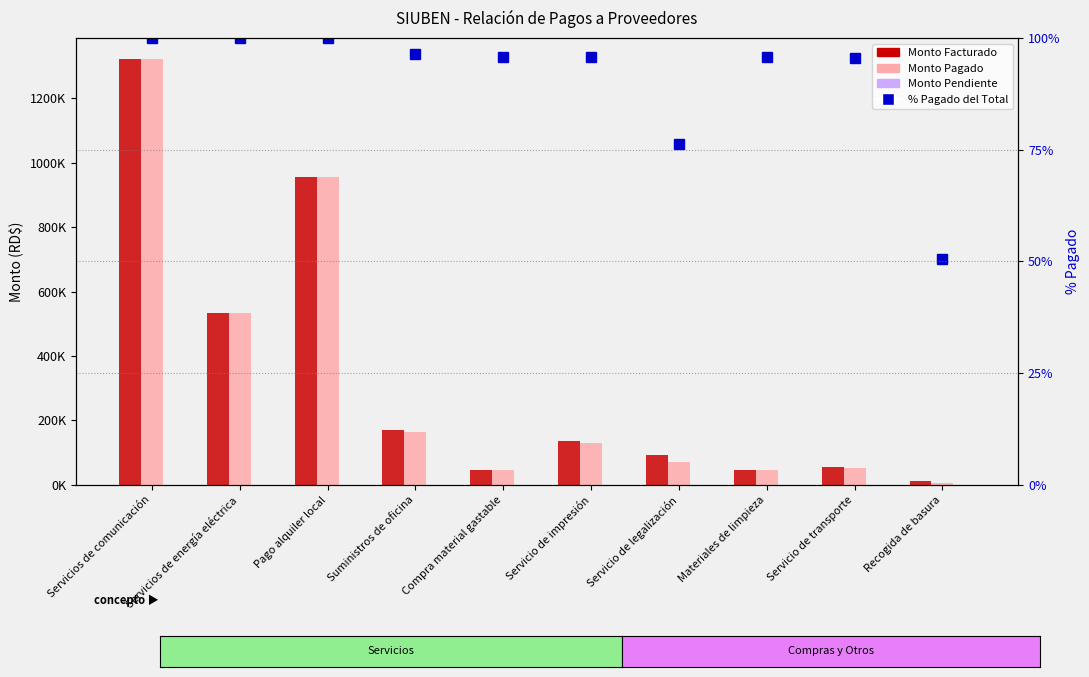

What position from the left is Materiales de limpieza?

8